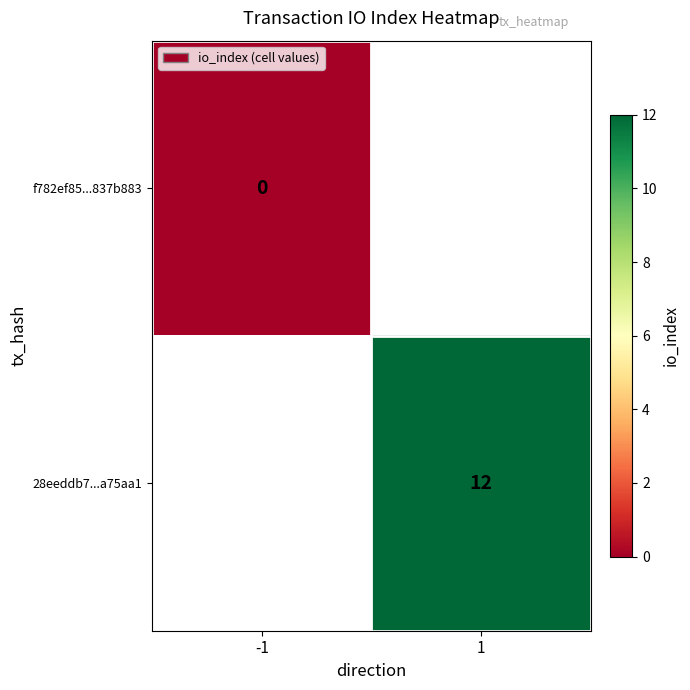

List the series in order of their overall mean, lowest first.

f782ef85...837b883, 28eeddb7...a75aa1